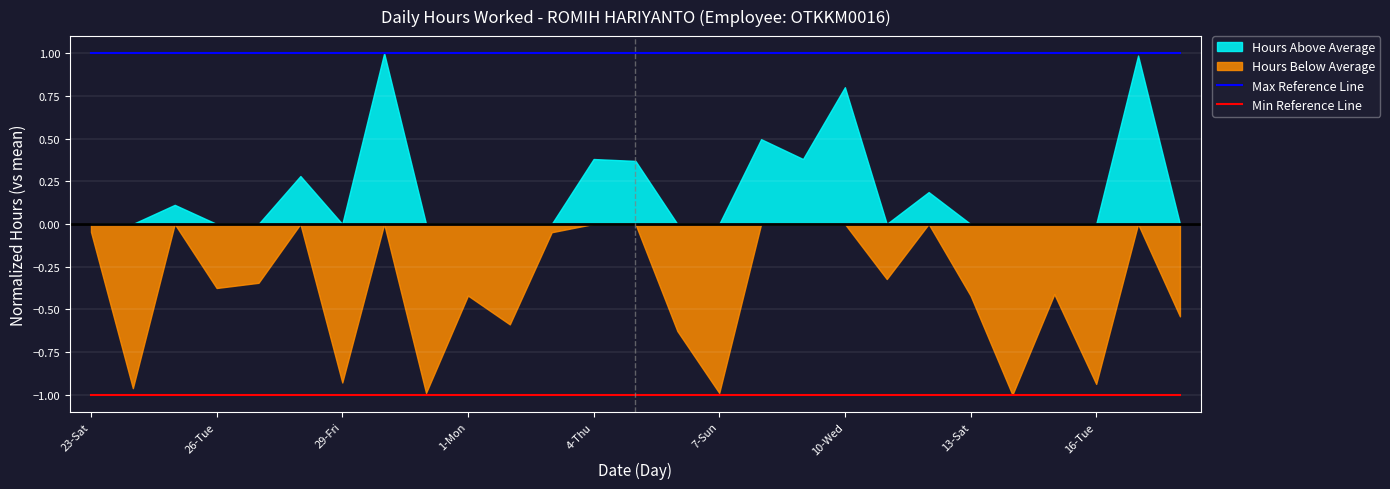

The value of Min Reference Line at 16-Tue is -2. True or false?

False